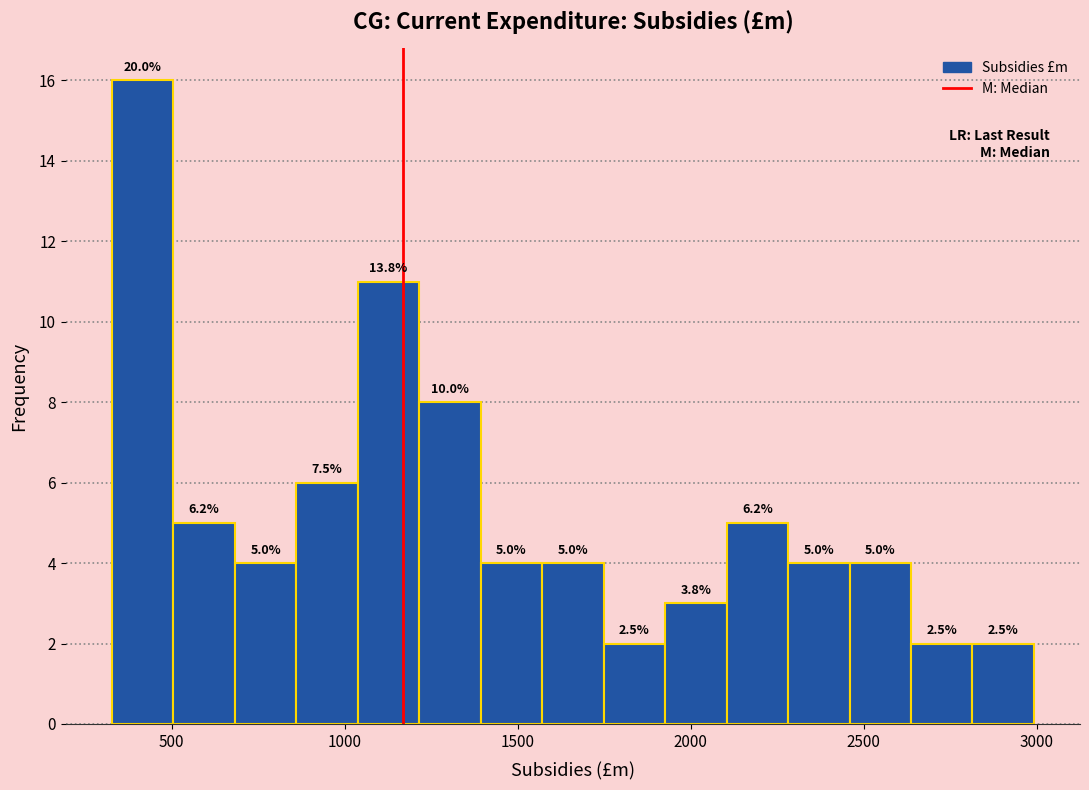

Read against the x-axis, roughly where is the centre of the tallest bar?

400